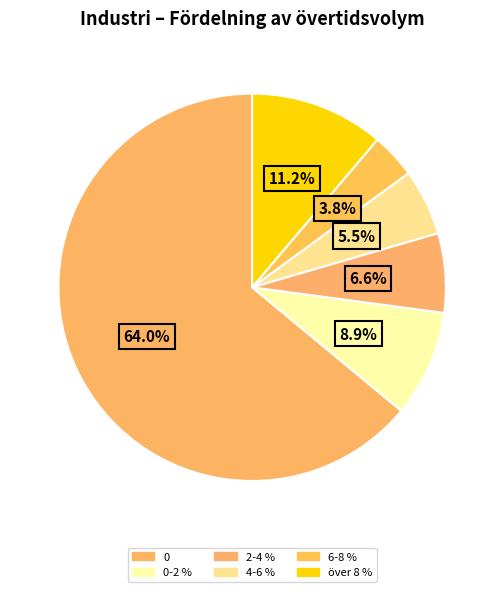

Count the number of slices in the pie.

6